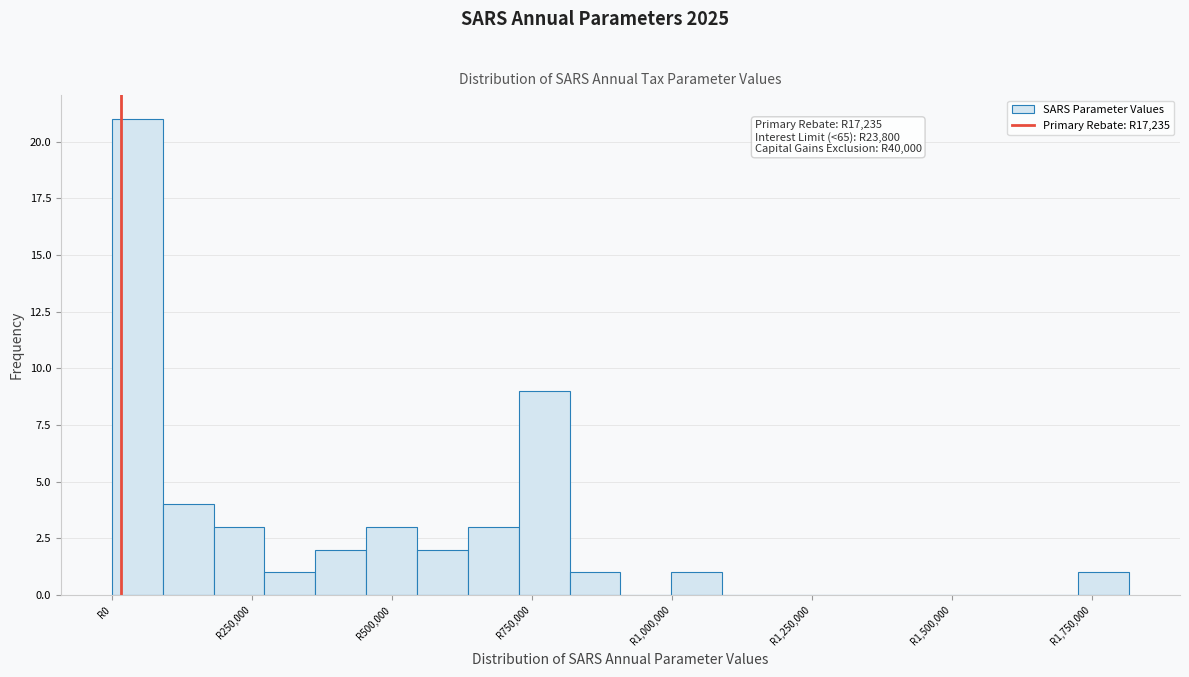

Read against the x-axis, roughly where is the centre of the tallest bar?

50000